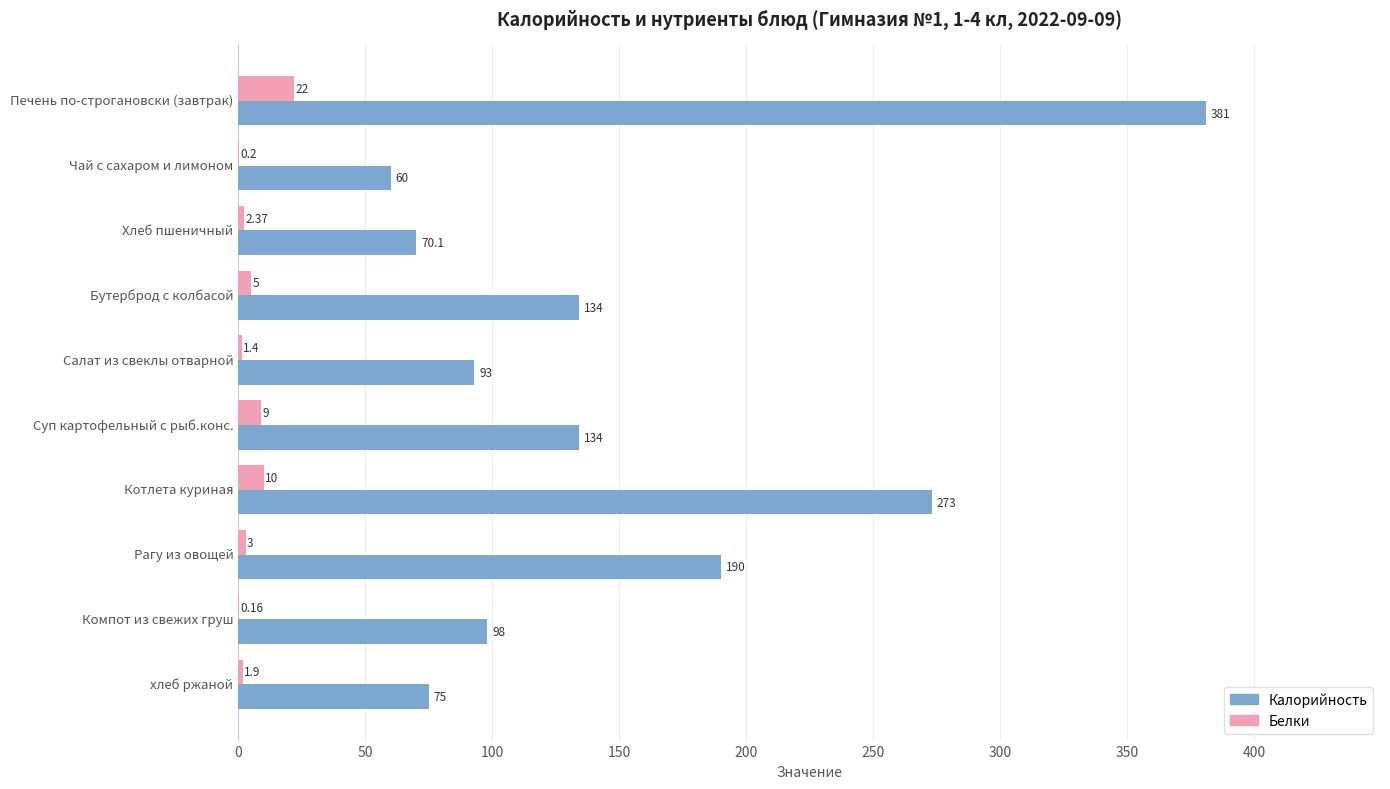

Where is Калорийность nearest to the value 220?

Рагу из овощей